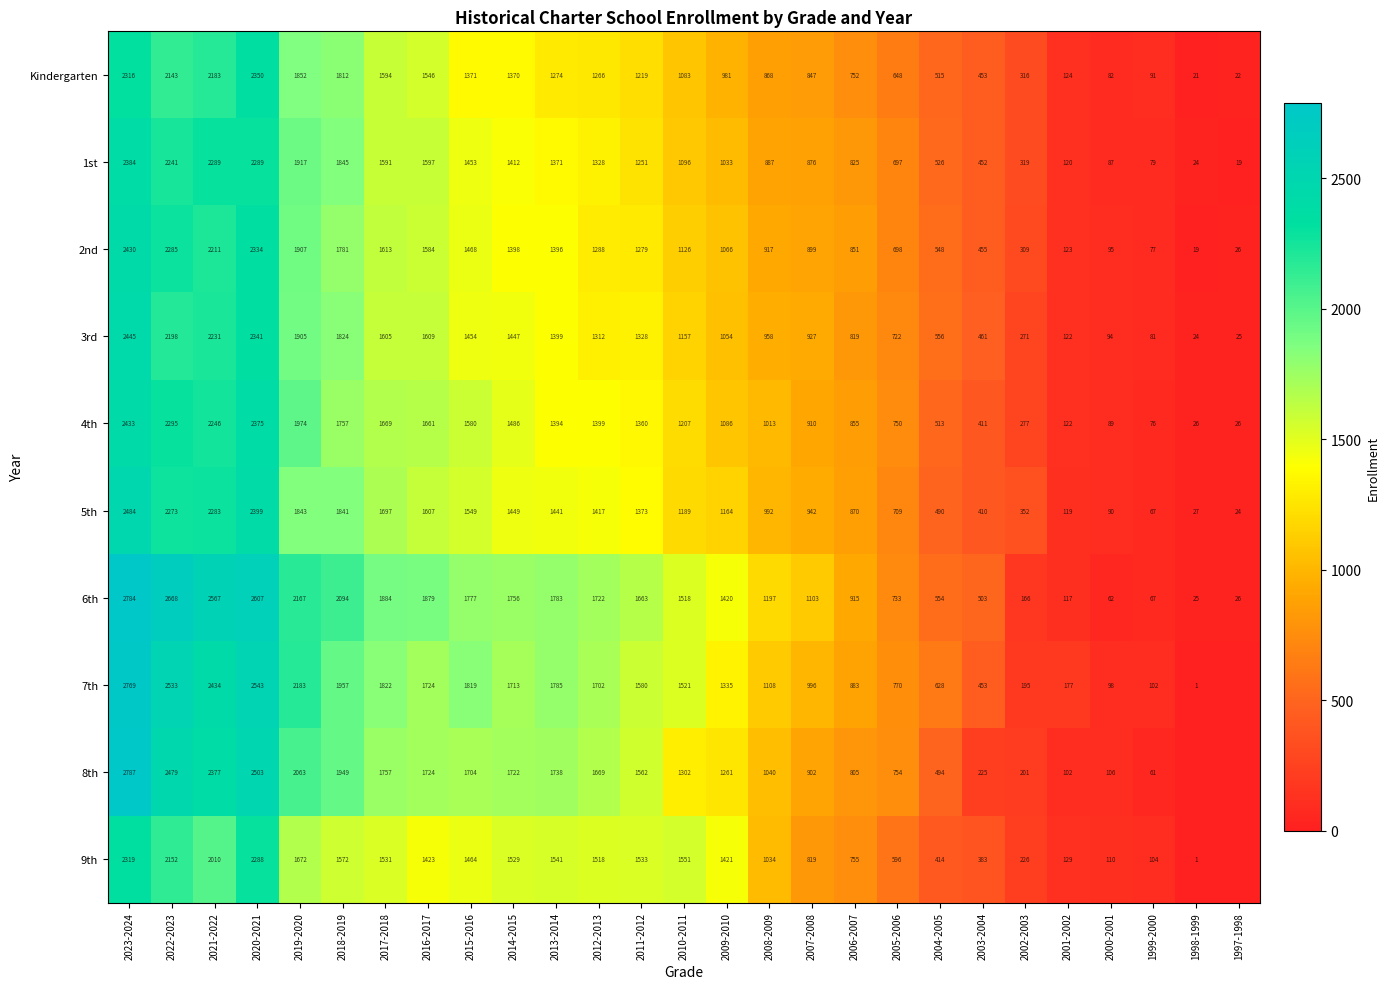

List the labels in order of 2nd value, smallest first.

1998-1999, 1997-1998, 1999-2000, 2000-2001, 2001-2002, 2002-2003, 2003-2004, 2004-2005, 2005-2006, 2006-2007, 2007-2008, 2008-2009, 2009-2010, 2010-2011, 2011-2012, 2012-2013, 2013-2014, 2014-2015, 2015-2016, 2016-2017, 2017-2018, 2018-2019, 2019-2020, 2021-2022, 2022-2023, 2020-2021, 2023-2024